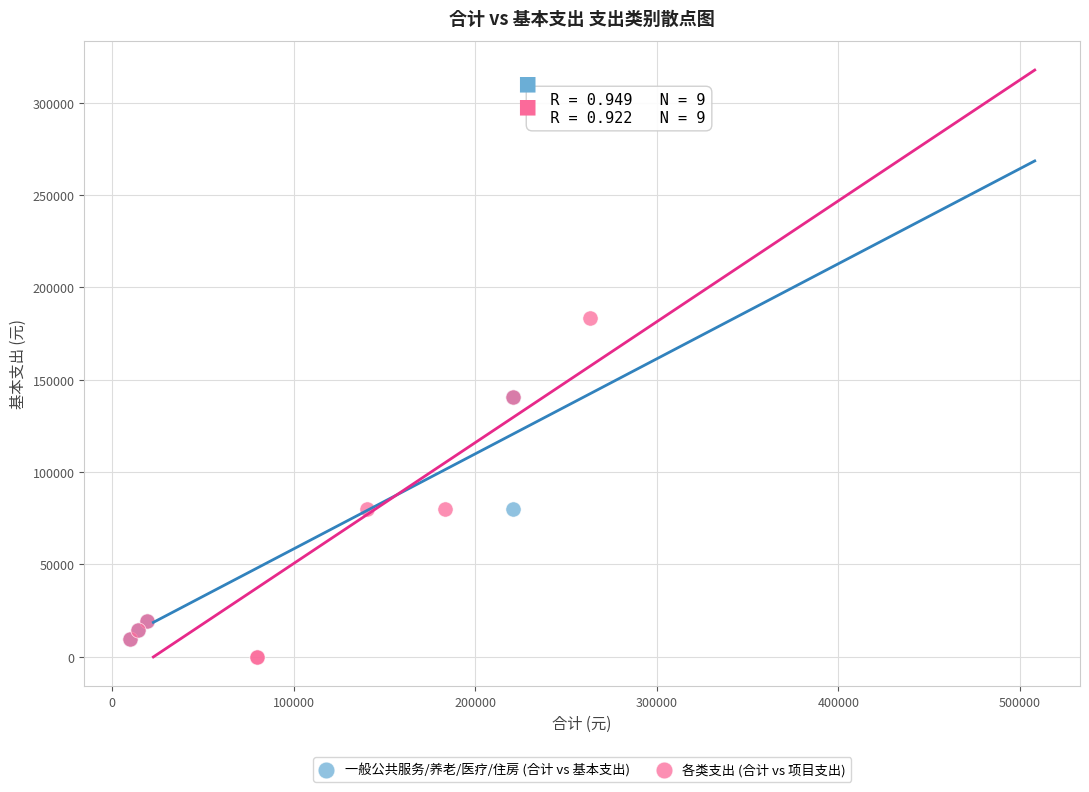

Which series contains the highest Y value?

各类支出 (合计 vs 项目支出)